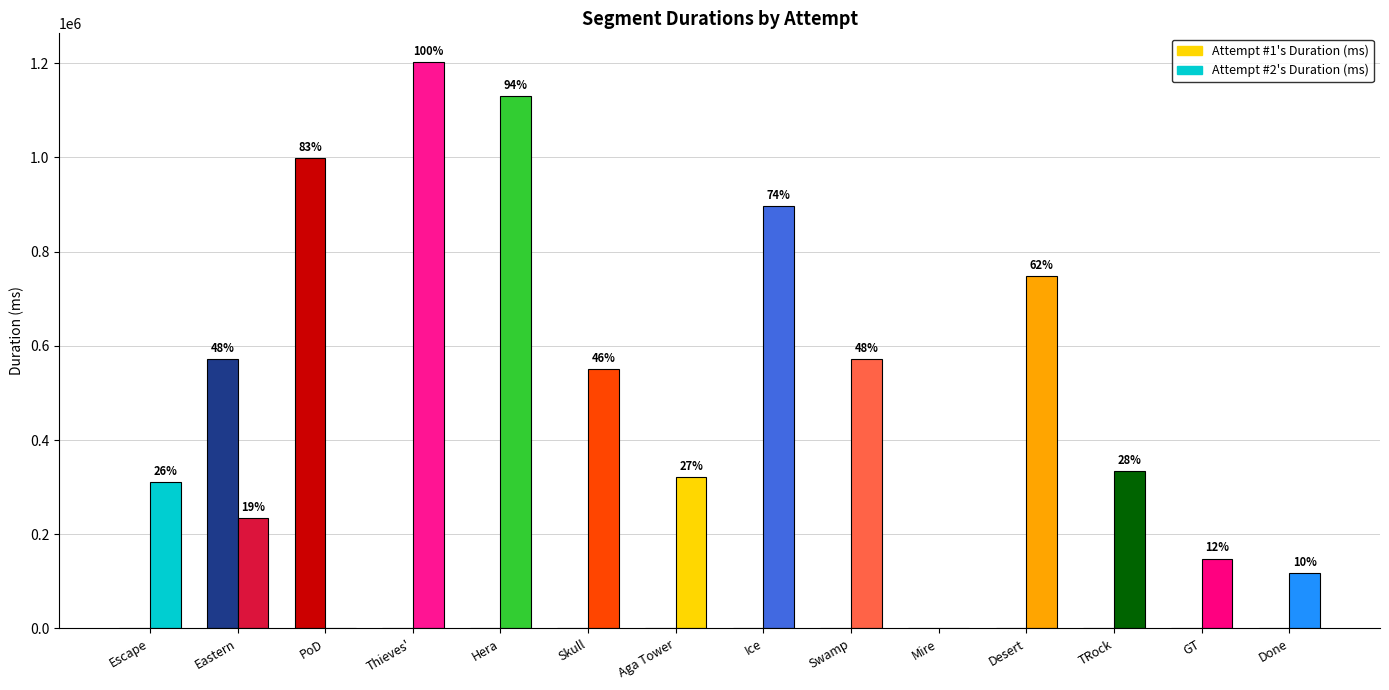

Are the bars grouped side by side (vs. stacked)?

Yes